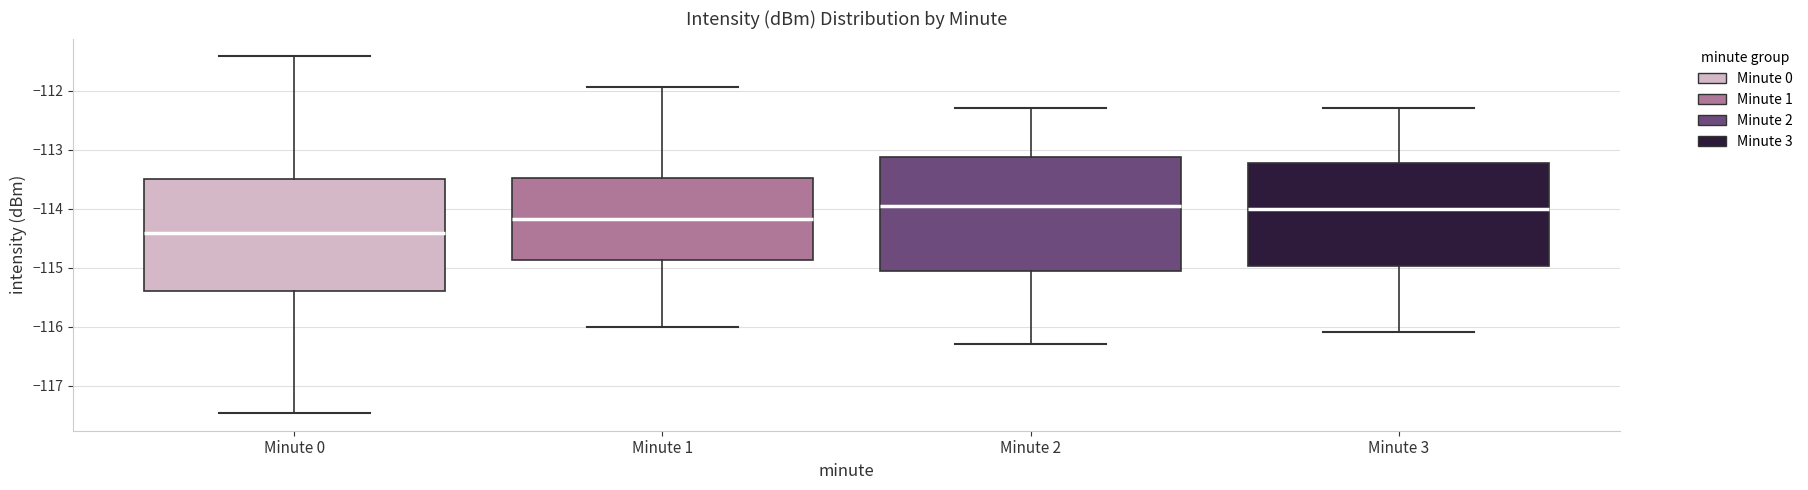

Which box's median line is the lowest?

Minute 0